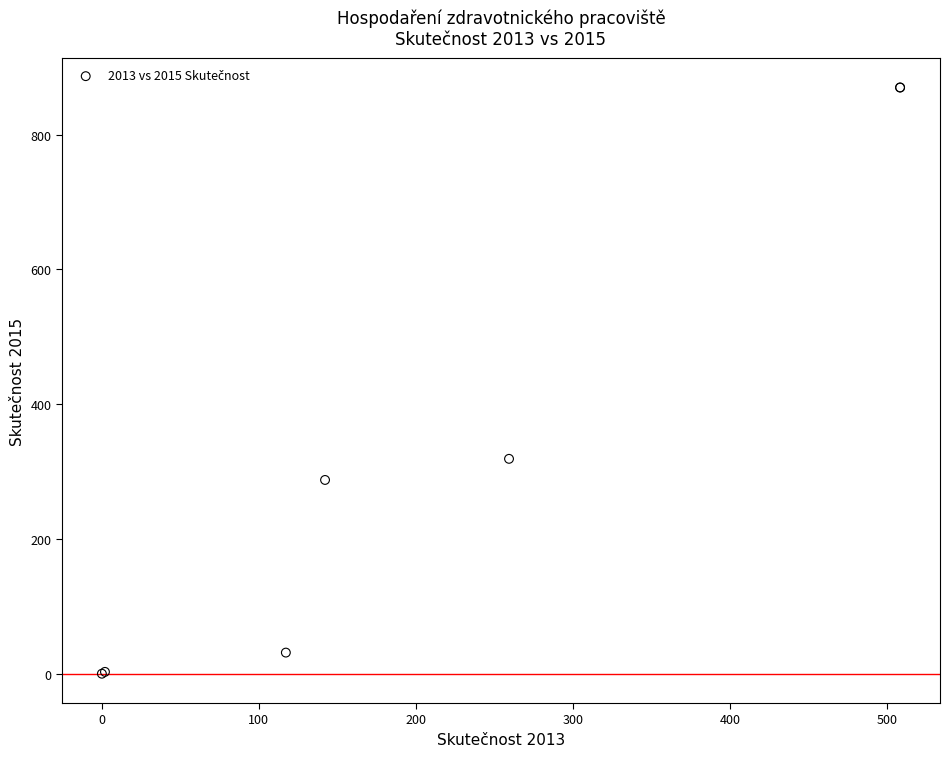

What Y value in the scatter plot is closest to 434?

318.9